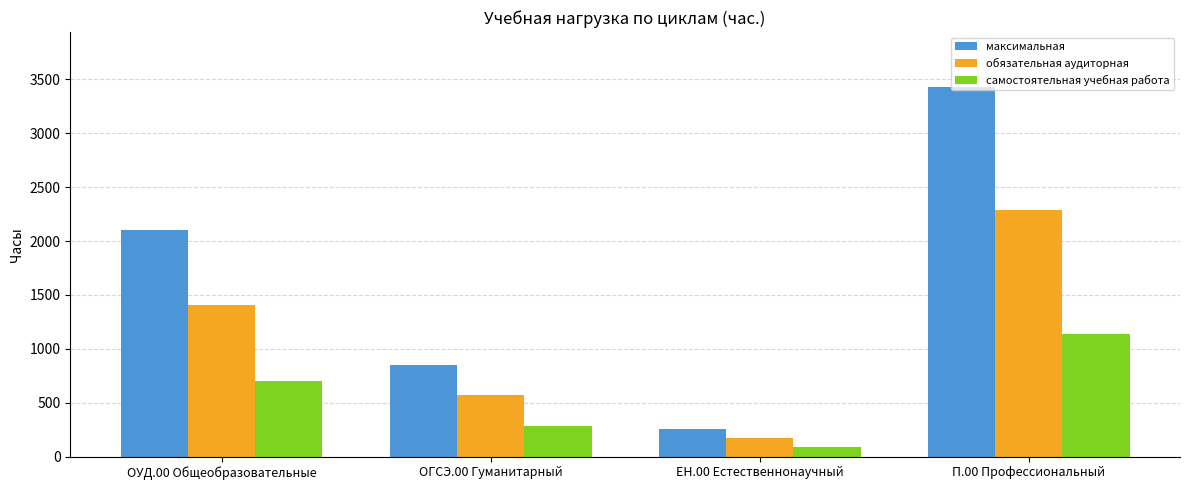

How many values in the максимальная series are below 2106?

2